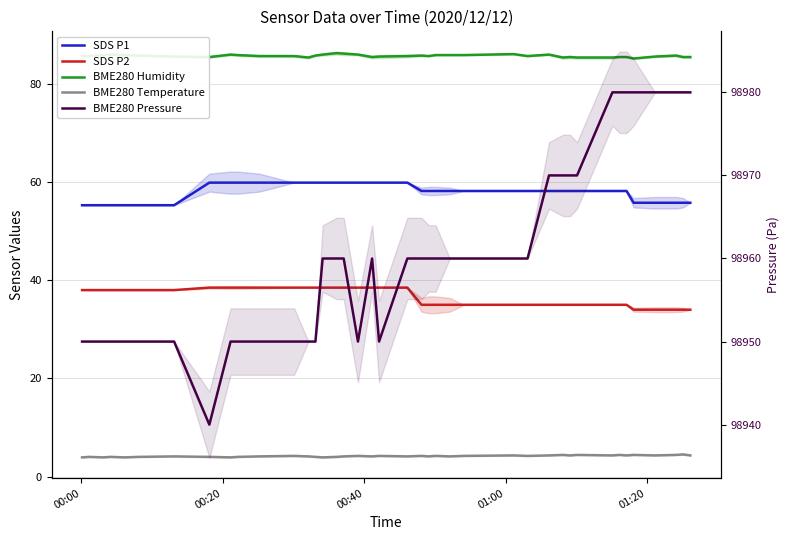

True or false: BME280 Pressure and BME280 Humidity intersect in this chart.

False